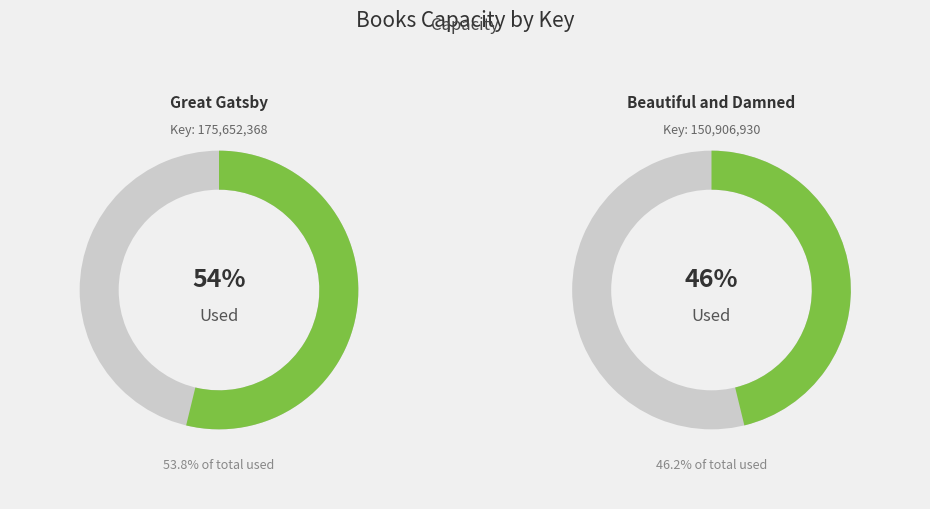

How many slices are in this pie chart?

2